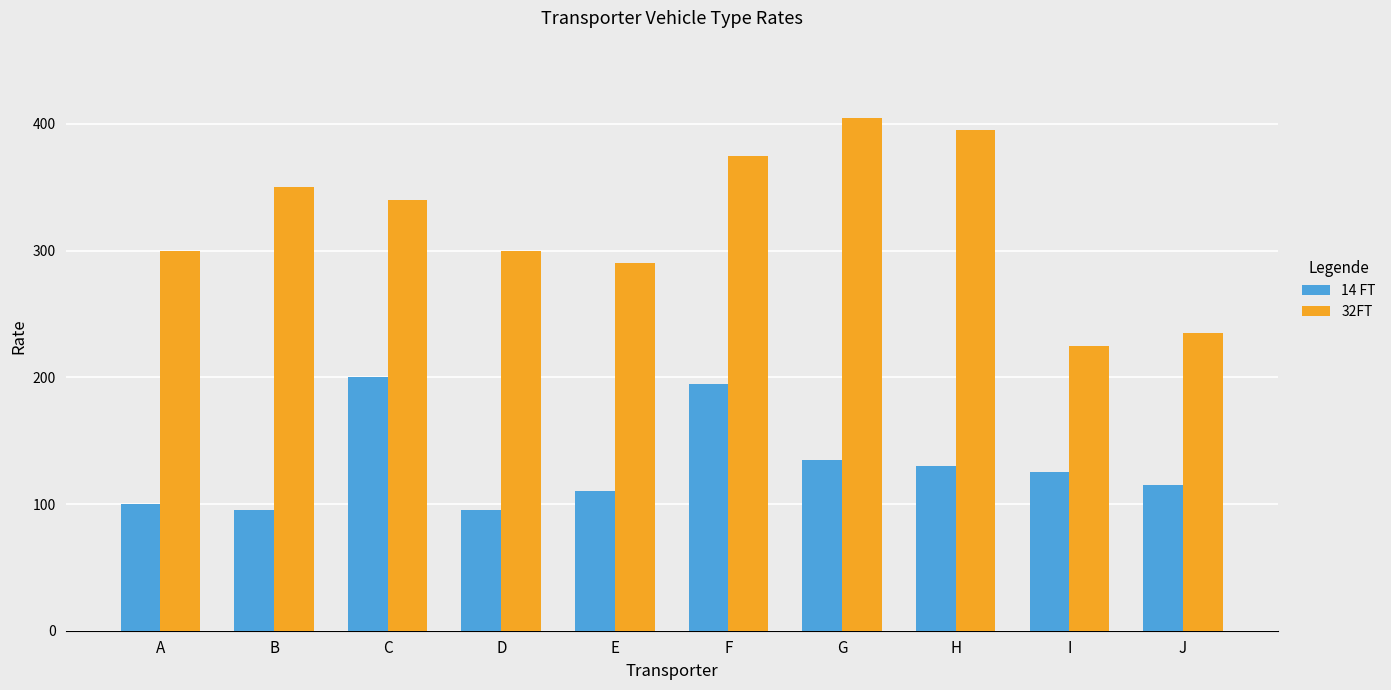

True or false: 32FT has a value of 656 at G.

False